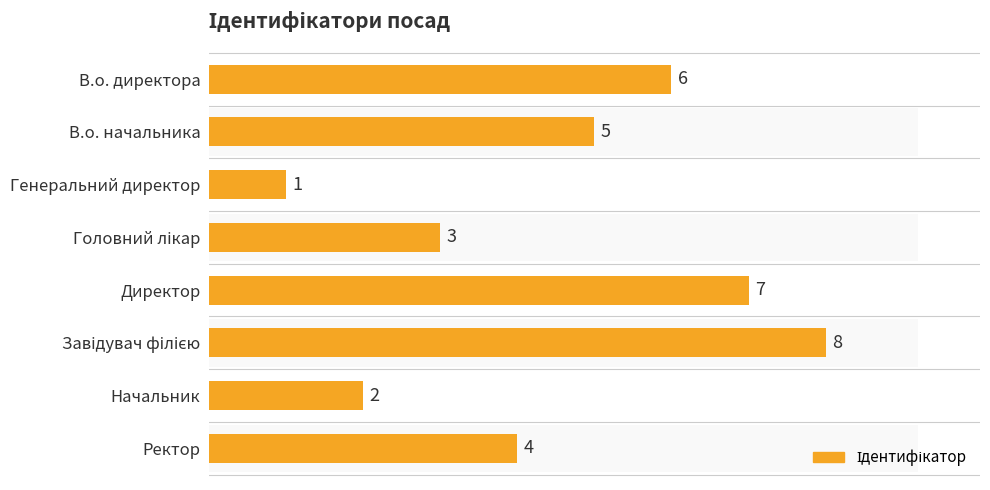

Reading right to left, extract all data points from this chart.

4	2	8	7	3	1	5	6